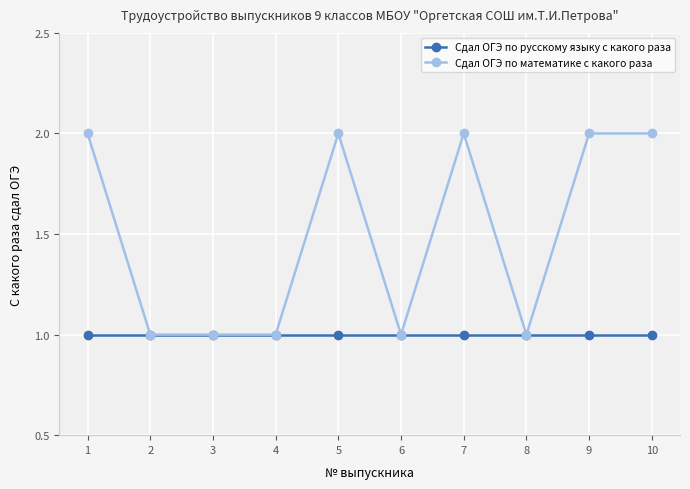

What is the smallest value displayed?

1